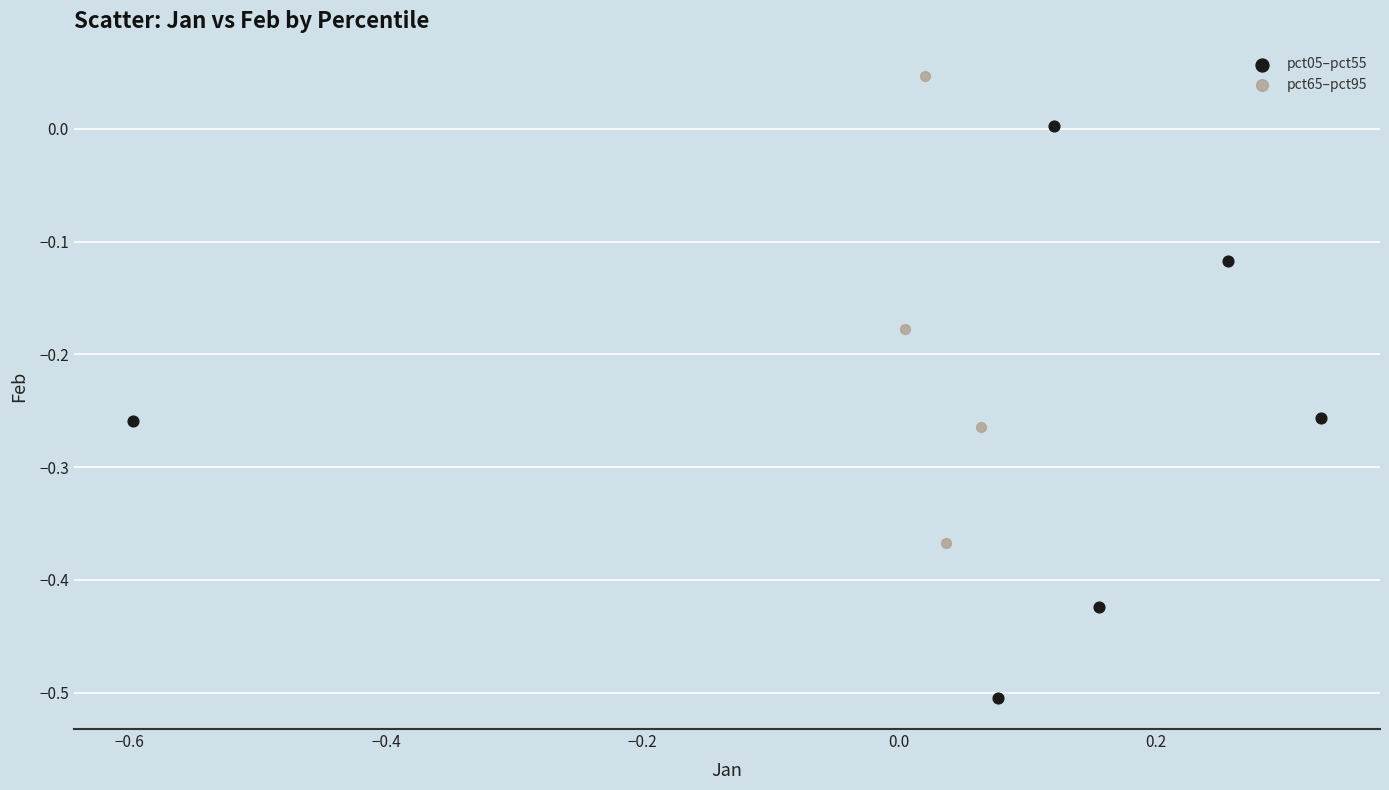

Which series has the largest Y range (max minus min)?

pct05–pct55